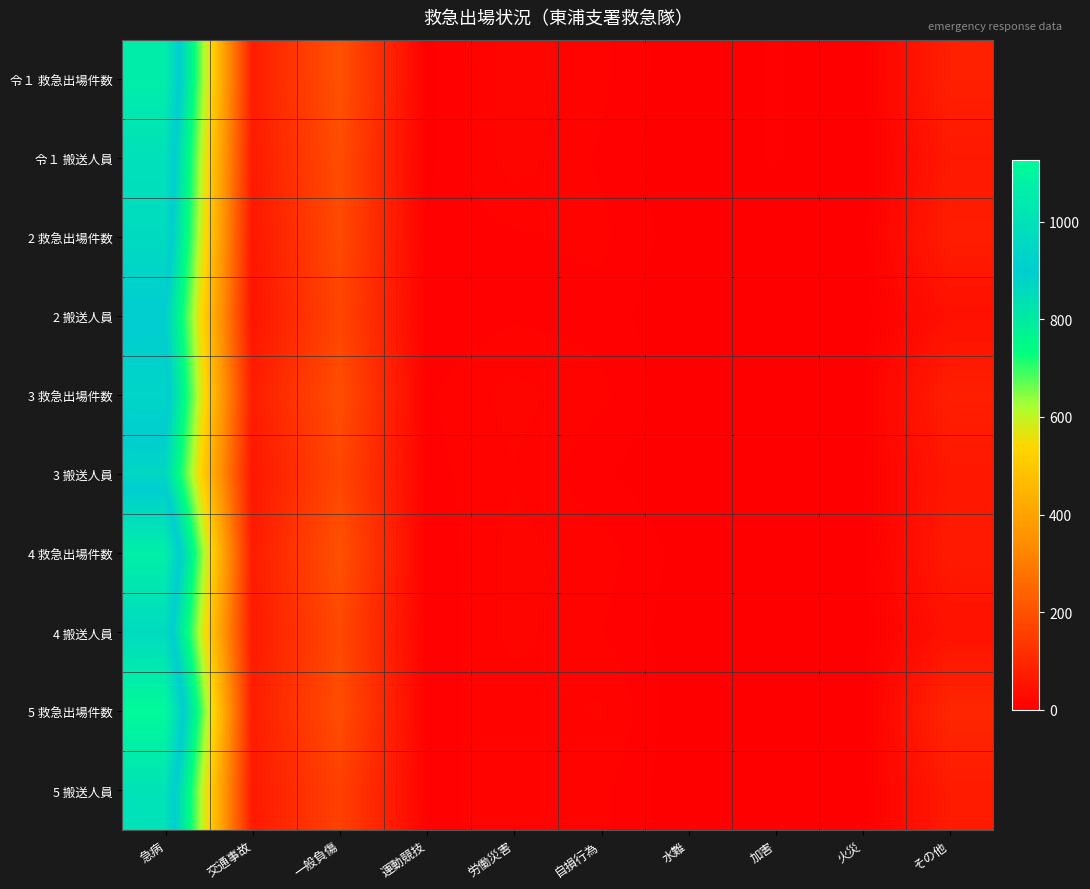

Rank the series by their maximum value, from lowest to highest.

3 搬送人員, 2 搬送人員, 3 救急出場件数, 4 搬送人員, 2 救急出場件数, 令１ 搬送人員, 5 搬送人員, 令１ 救急出場件数, 4 救急出場件数, 5 救急出場件数